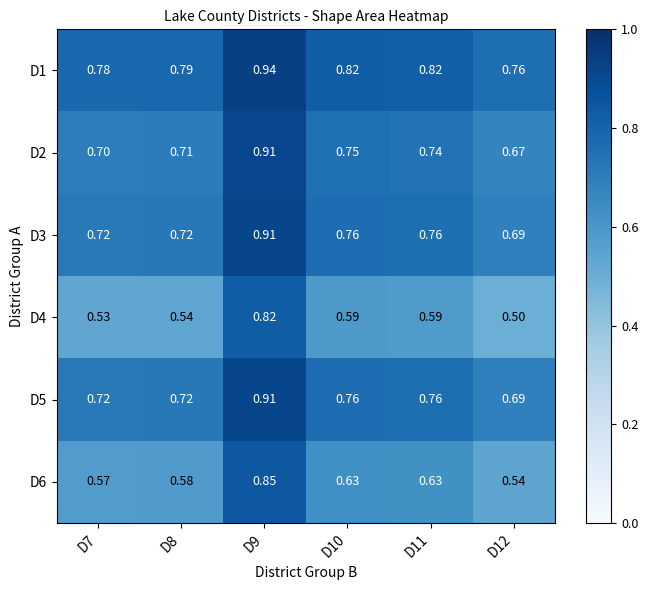

How many data points does each series have?

6